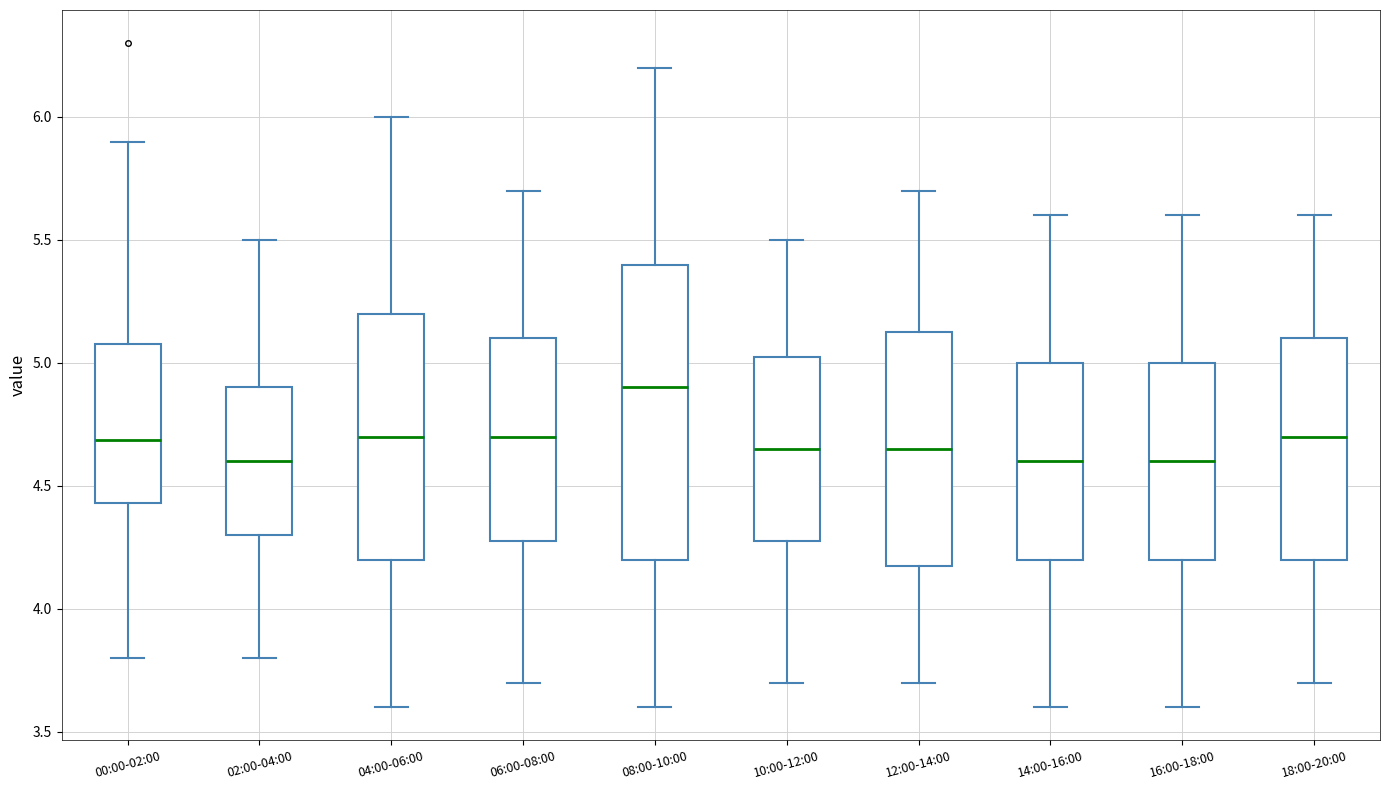

Reading left to right, transcribe this box plot: for each box, give where its median line is, the range the box spans, and where its two whiskers end, as read against the y-axis. The values are not printed on the chart, so give them approximately, as read against the axis.

00:00-02:00: median 4.70, box 4.45 to 5.10, whiskers 3.80 to 5.90
02:00-04:00: median 4.60, box 4.30 to 4.90, whiskers 3.80 to 5.50
04:00-06:00: median 4.70, box 4.20 to 5.20, whiskers 3.60 to 6.00
06:00-08:00: median 4.70, box 4.30 to 5.10, whiskers 3.70 to 5.70
08:00-10:00: median 4.90, box 4.20 to 5.40, whiskers 3.60 to 6.20
10:00-12:00: median 4.65, box 4.30 to 5.05, whiskers 3.70 to 5.50
12:00-14:00: median 4.65, box 4.20 to 5.15, whiskers 3.70 to 5.70
14:00-16:00: median 4.60, box 4.20 to 5.00, whiskers 3.60 to 5.60
16:00-18:00: median 4.60, box 4.20 to 5.00, whiskers 3.60 to 5.60
18:00-20:00: median 4.70, box 4.20 to 5.10, whiskers 3.70 to 5.60